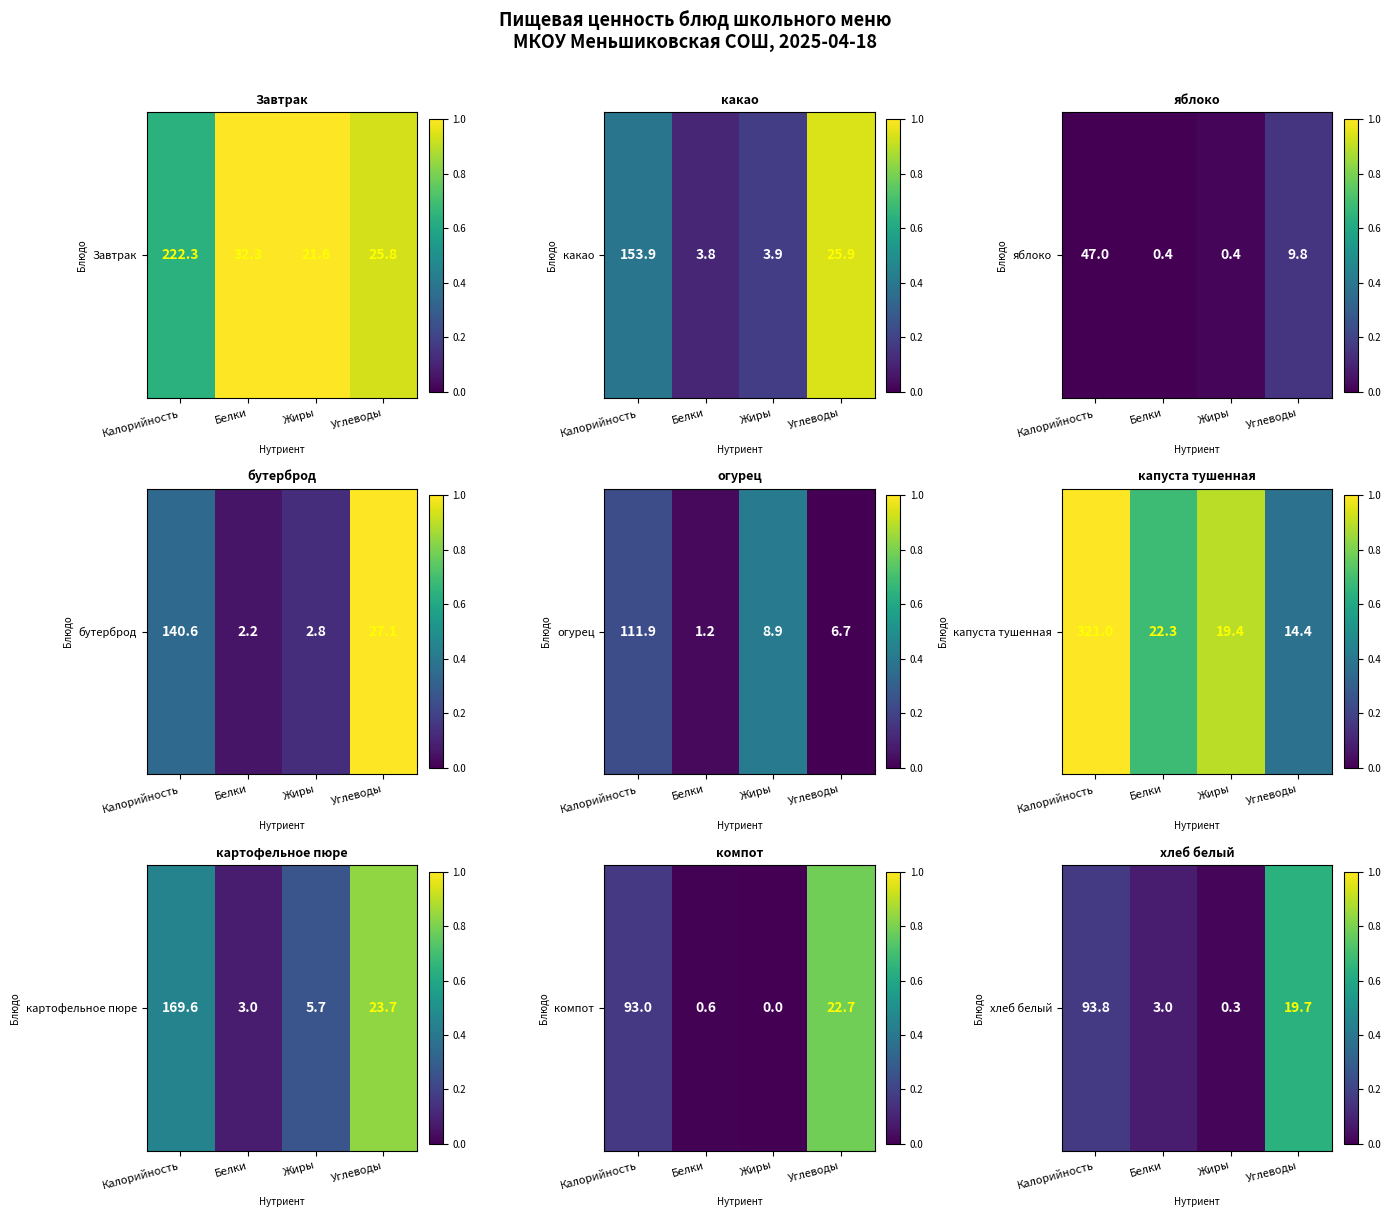

Count the number of categories in the chart.

4